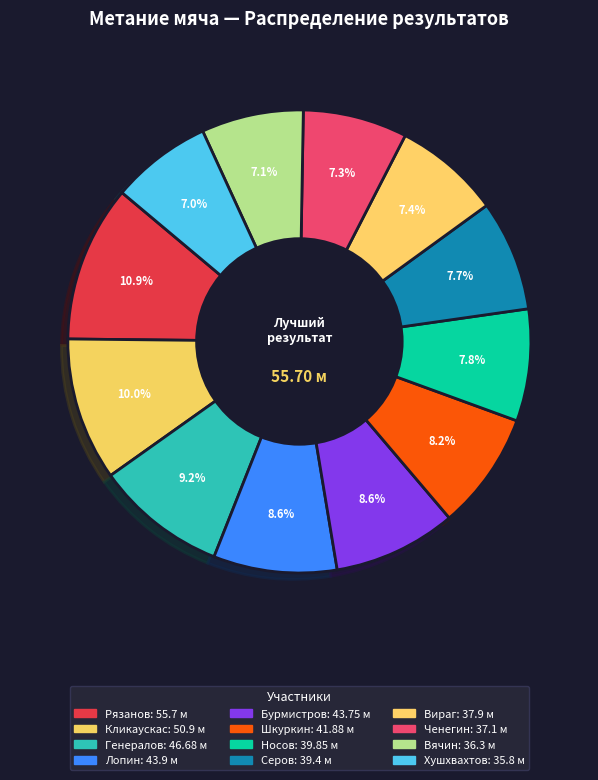

To the nearest percent, what is the difference between the largest and smallest slice percentages?

4%